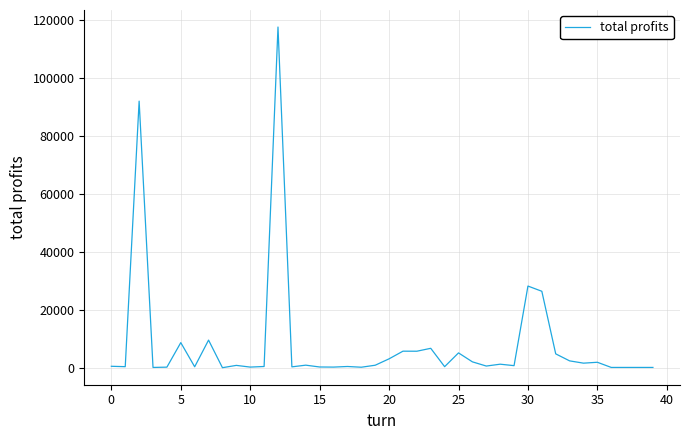

What is the maximum value shown in the chart?

117568.8